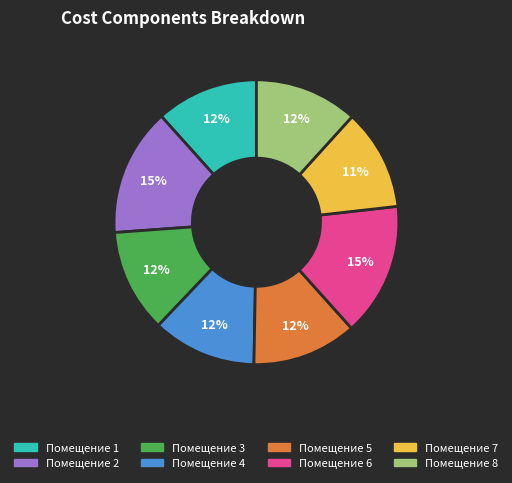

How many slices are in this pie chart?

8